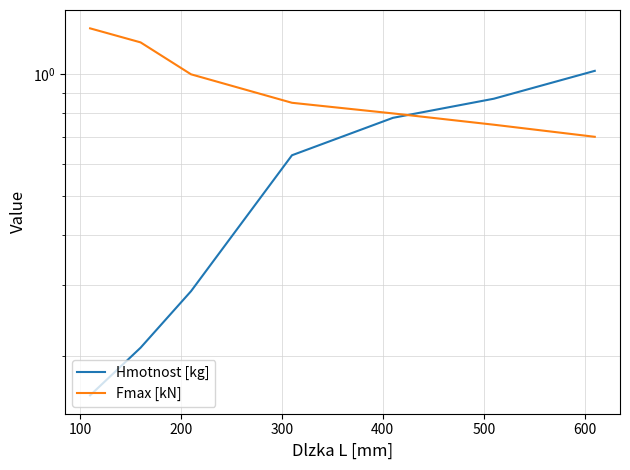

What is the sum of all Hmotnost [kg] values?

4.0